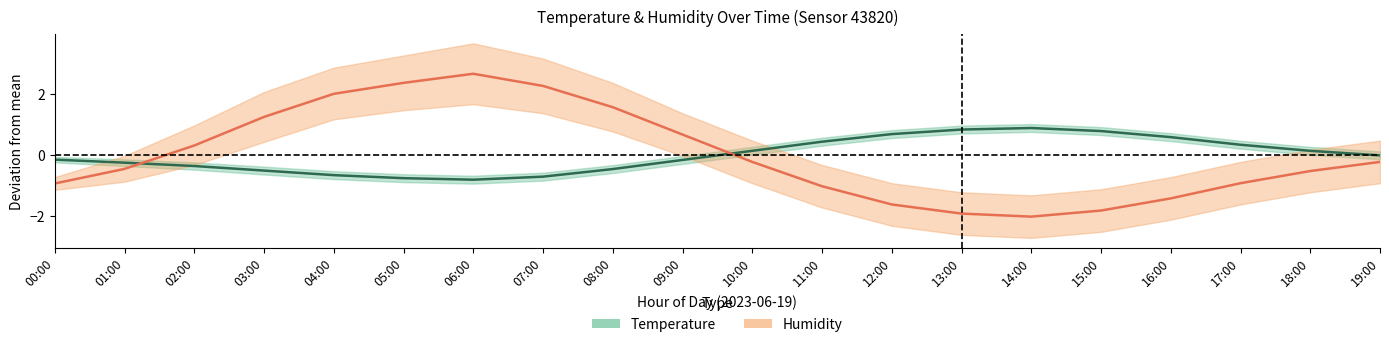

What is the label of the 1st point from the right?

19:00